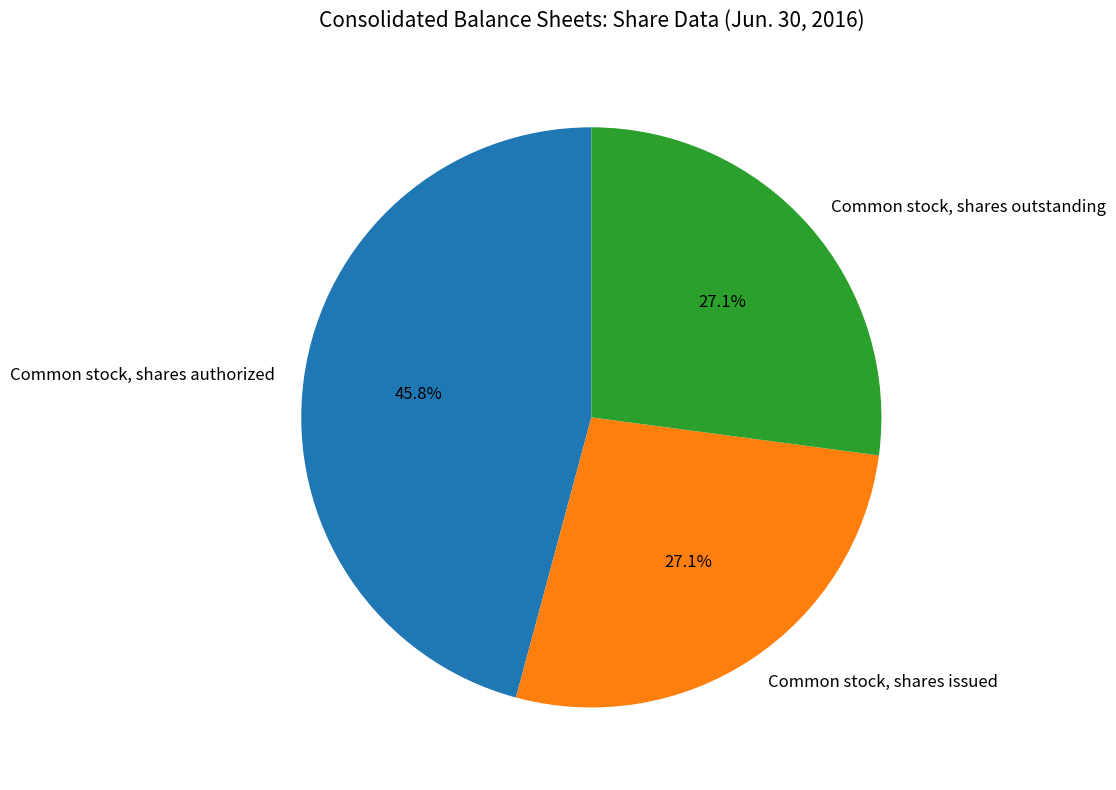

Is there any slice that represents more than half of the pie?

No